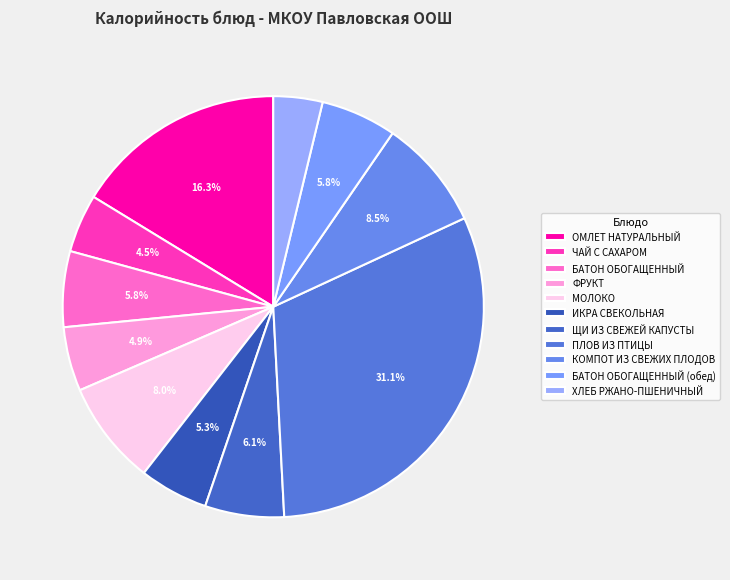

Which slice is the smallest?

ХЛЕБ РЖАНО-ПШЕНИЧНЫЙ